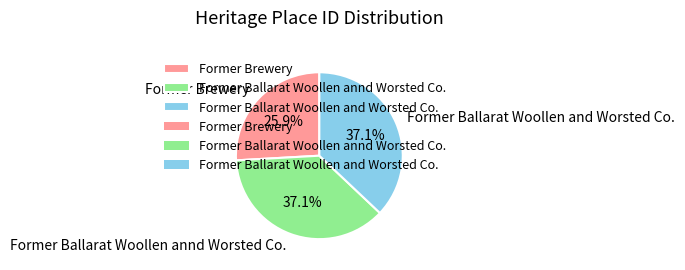

To the nearest percent, what is the combined percentage of Former Brewery and Former Ballarat Woollen annd Worsted Co.?

63%